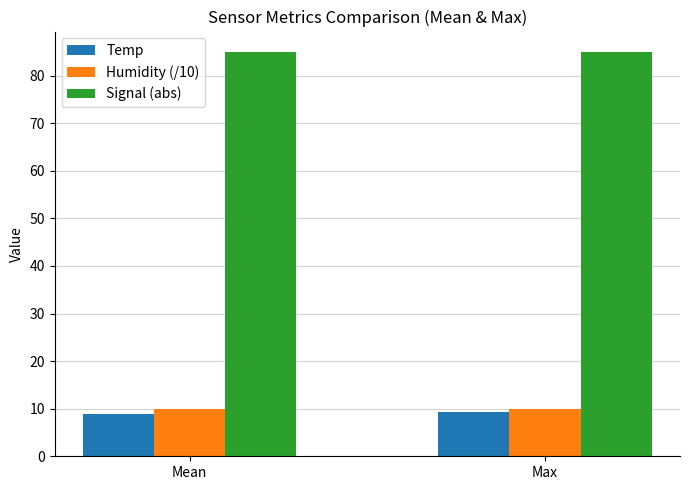

What is the maximum value for Temp?

9.2